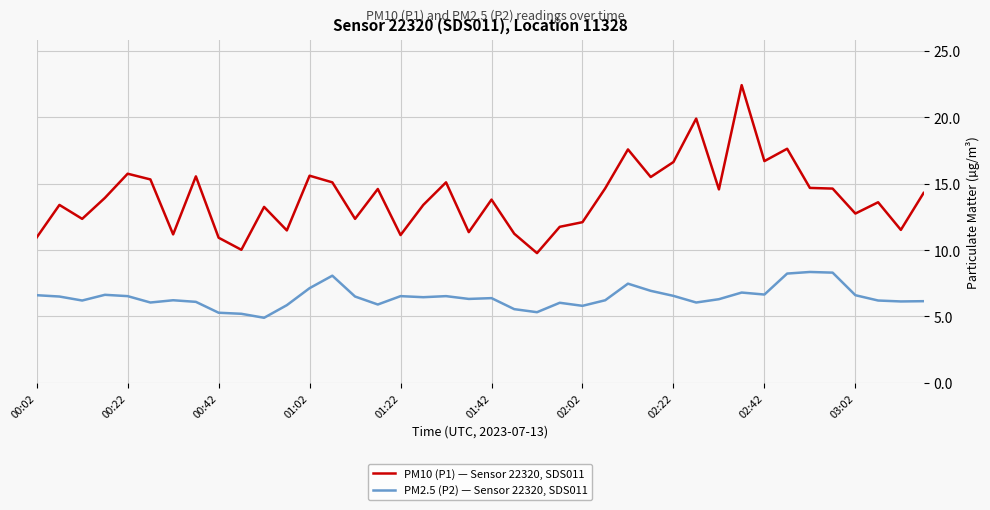

How many categories are shown in the chart?

40